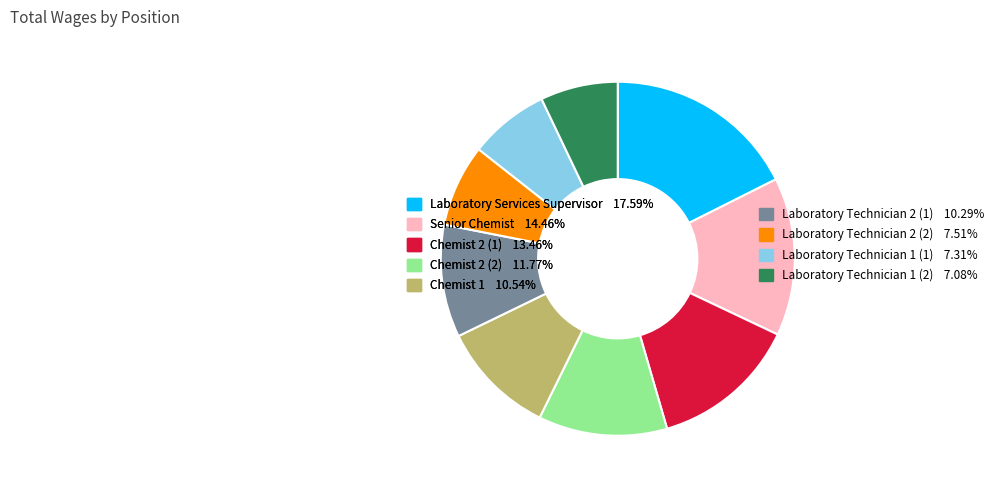

Approximately how many times larger is the value at Laboratory Technician 1 (1) 7.31% compared to Laboratory Technician 1 (2) 7.08%?

1.0